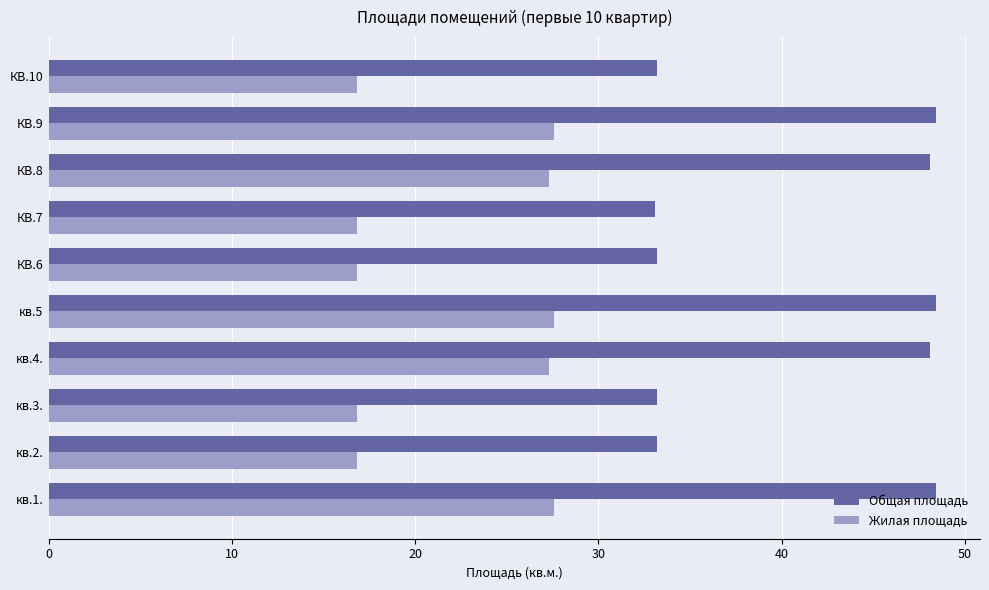

How many data points in Жилая площадь are less than 27?

5